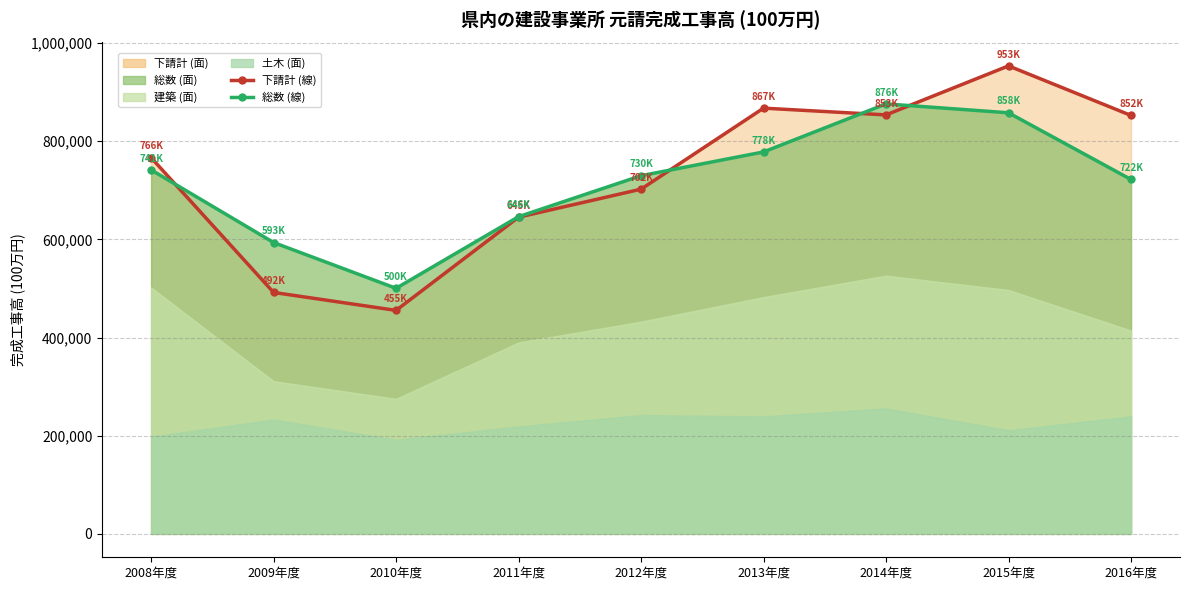

The 下請計（線） series shows 336070 at 2009年度. True or false?

False